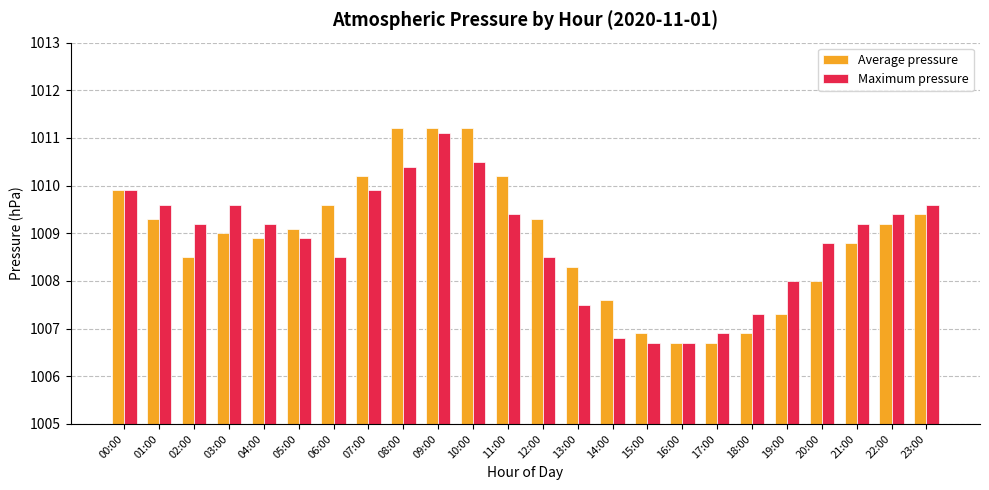

What is the spread (max minus min) of values at 05:00?

0.2